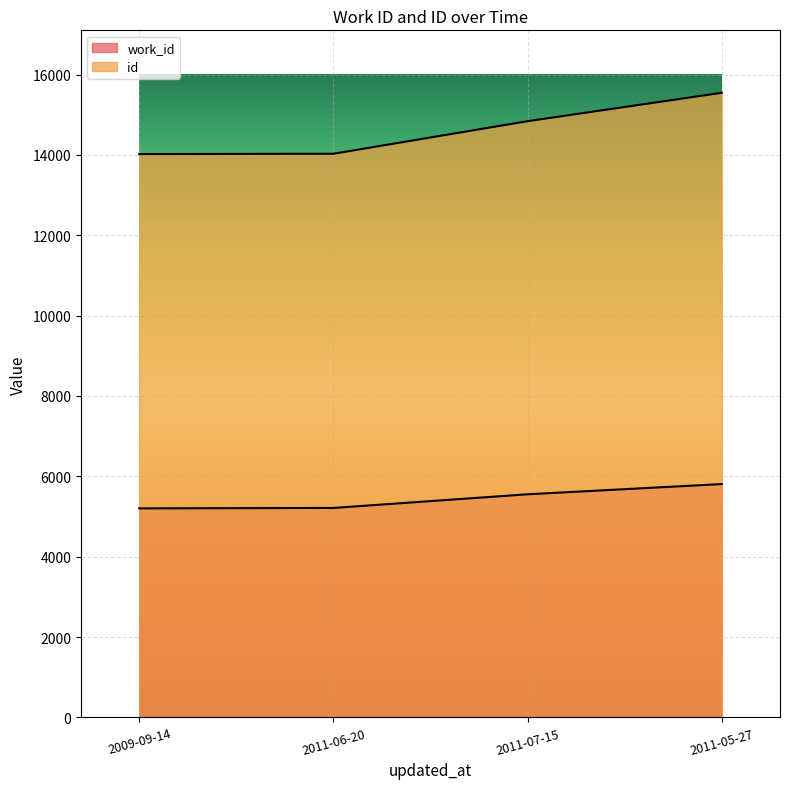

How many lines are shown in the chart?

2